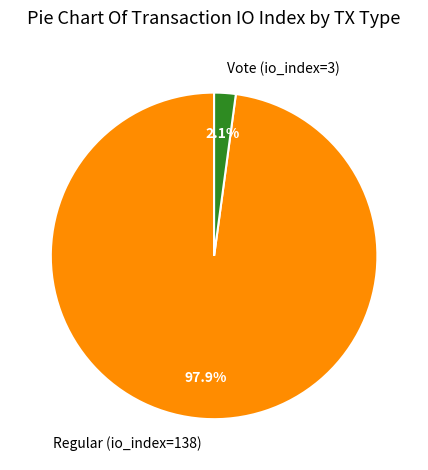

Does Regular (io_index=138) account for over 50% of the chart?

Yes